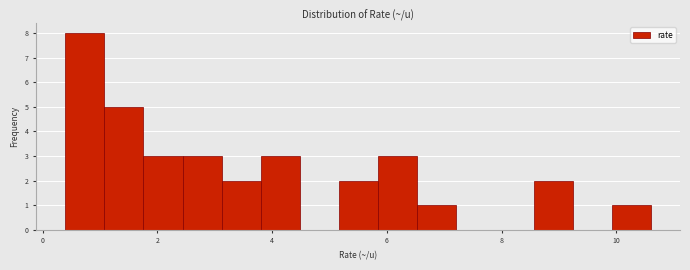

Around what value on the x-axis is the tallest bar? Give the approximate position of its centre, as read against the axis.

0.8